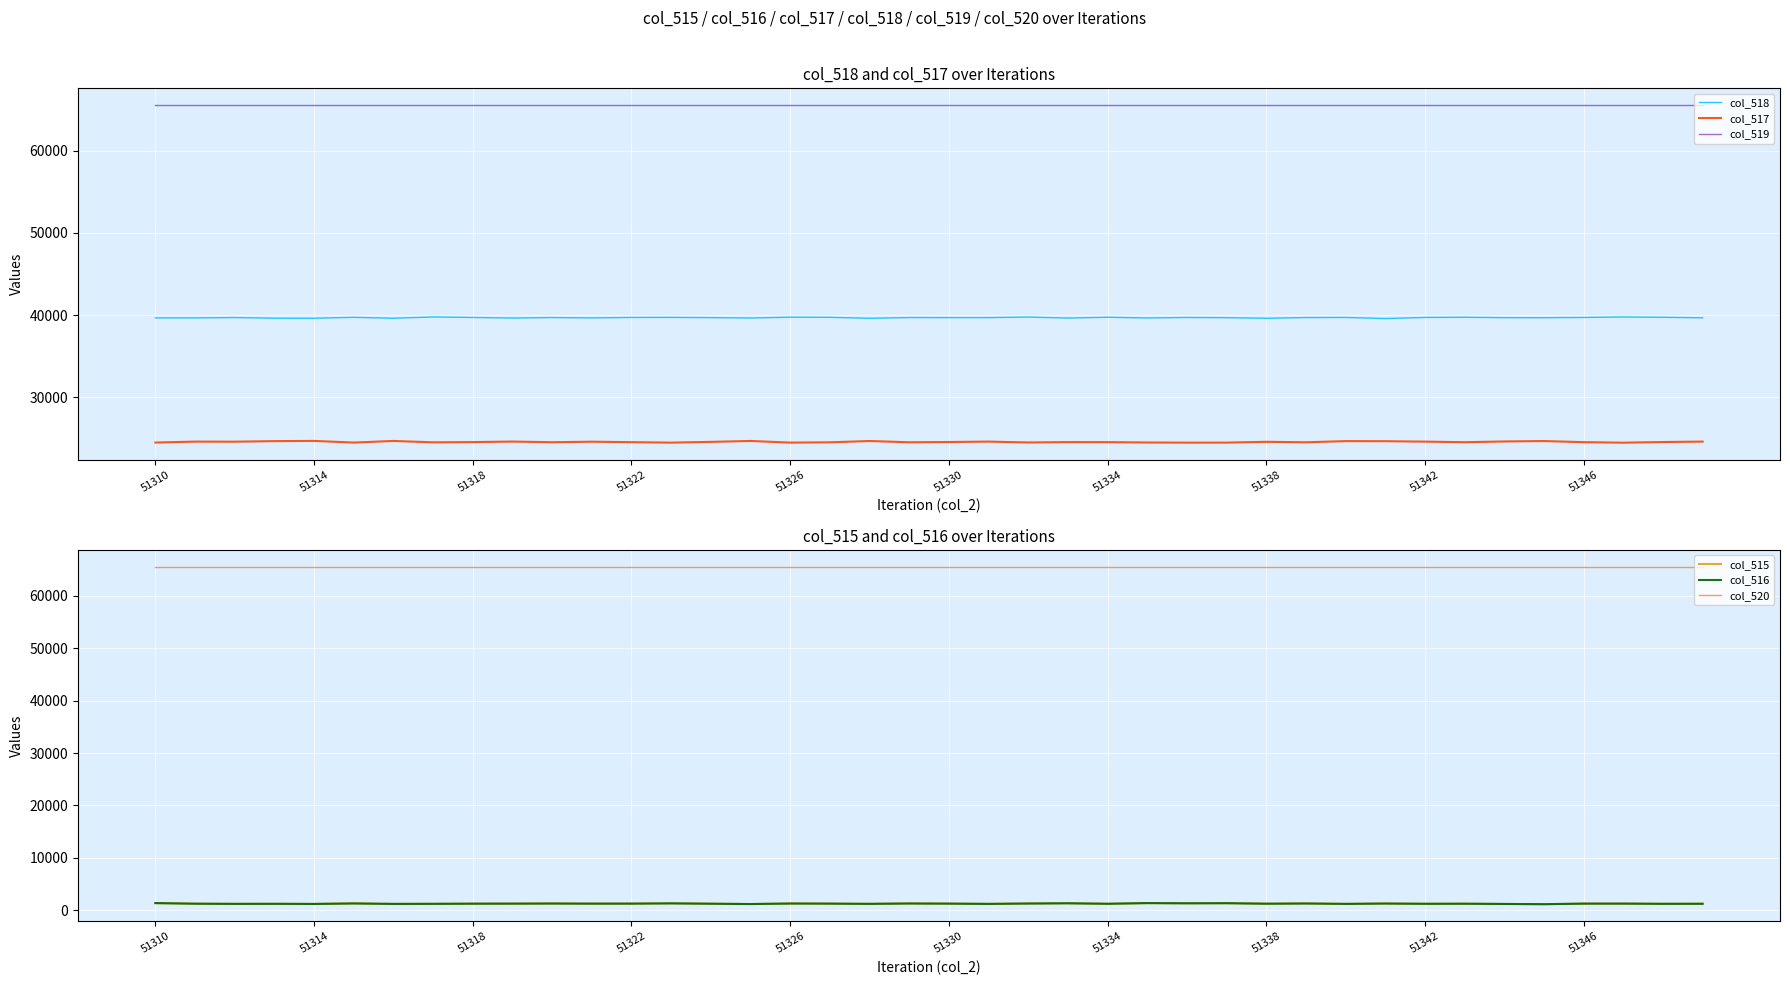

Is it true that col_518 equals 39620 at 51314?

True